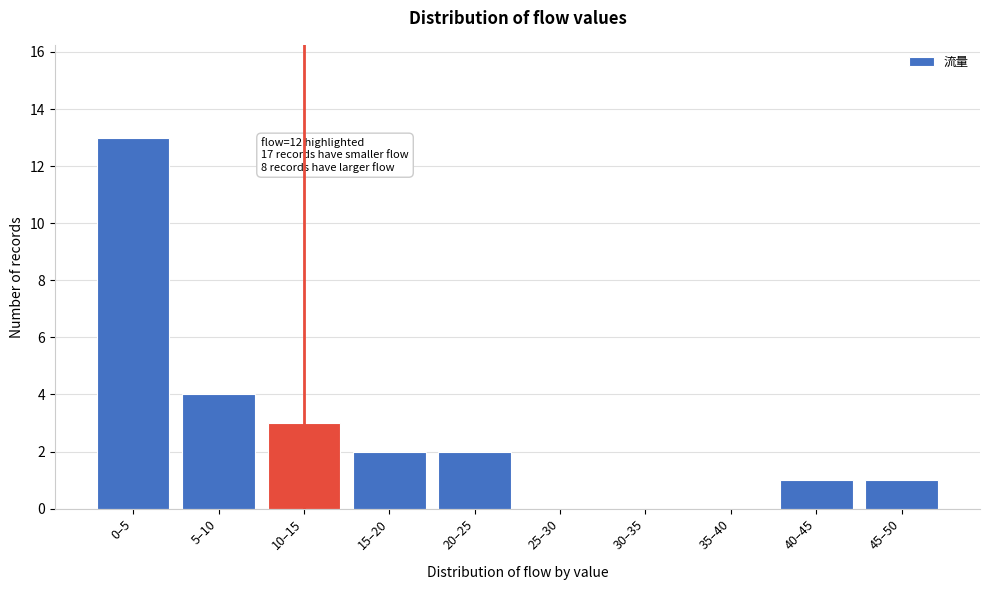

Reading left to right, extract all data points from this chart.

0–5=13	5–10=4	10–15=3	15–20=2	20–25=2	25–30=0	30–35=0	35–40=0	40–45=1	45–50=1